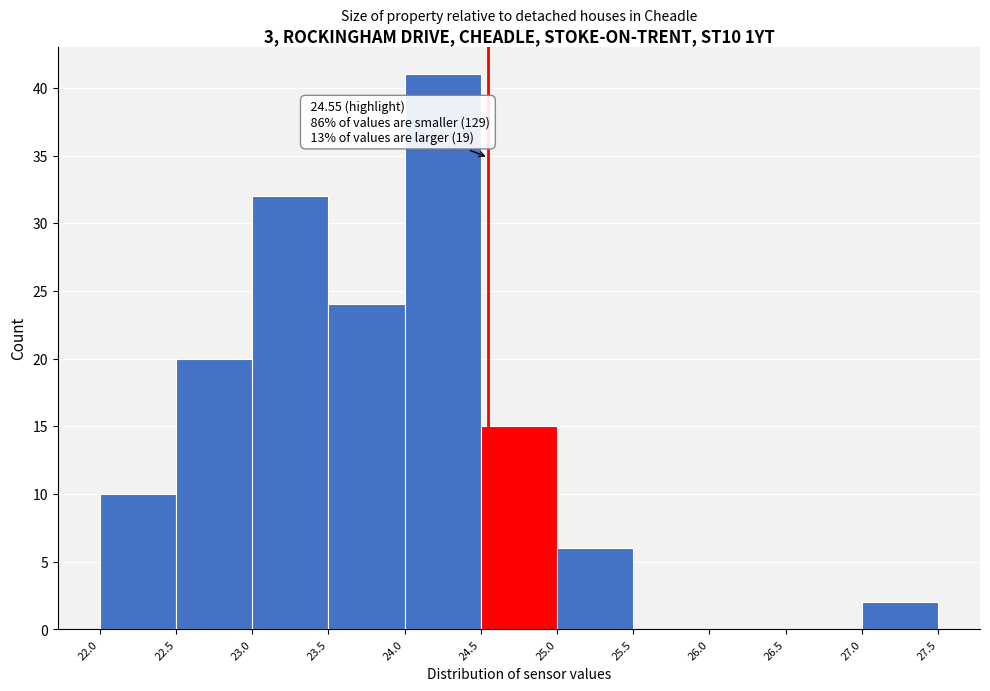

Which range on the x-axis has the tallest bar?

24.0 to 24.5